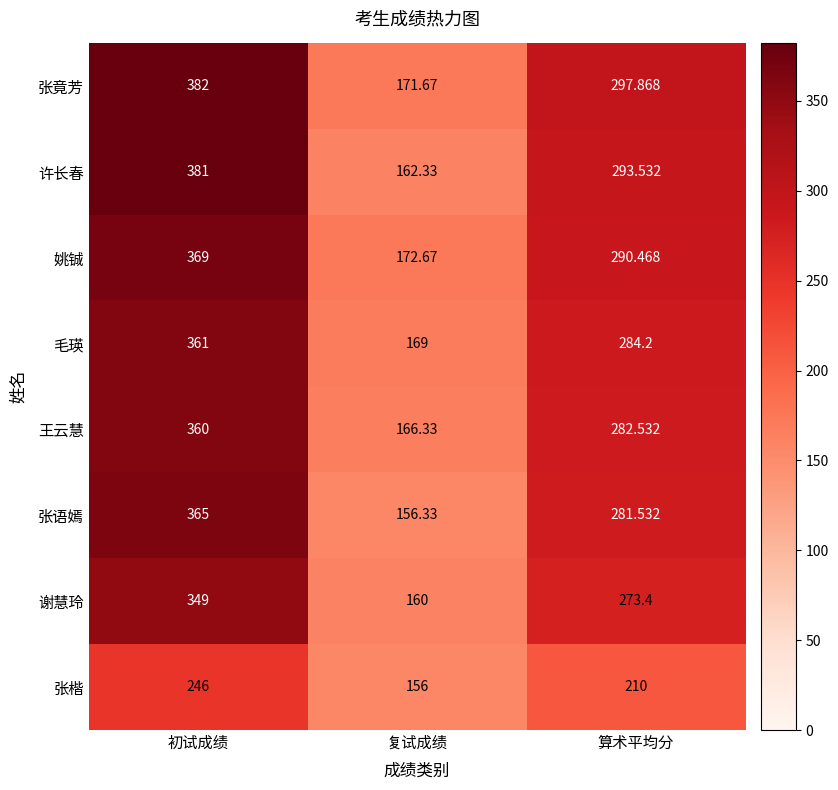

Which category has the highest value in the 姚铖 series?

初试成绩